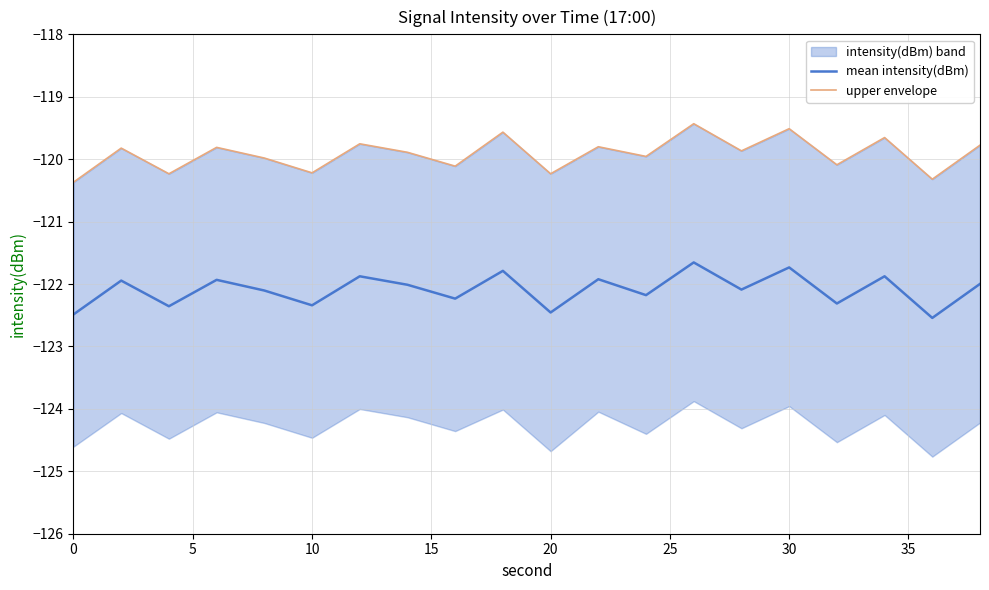

What is the highest value of the mean intensity(dBm) series?

-121.7